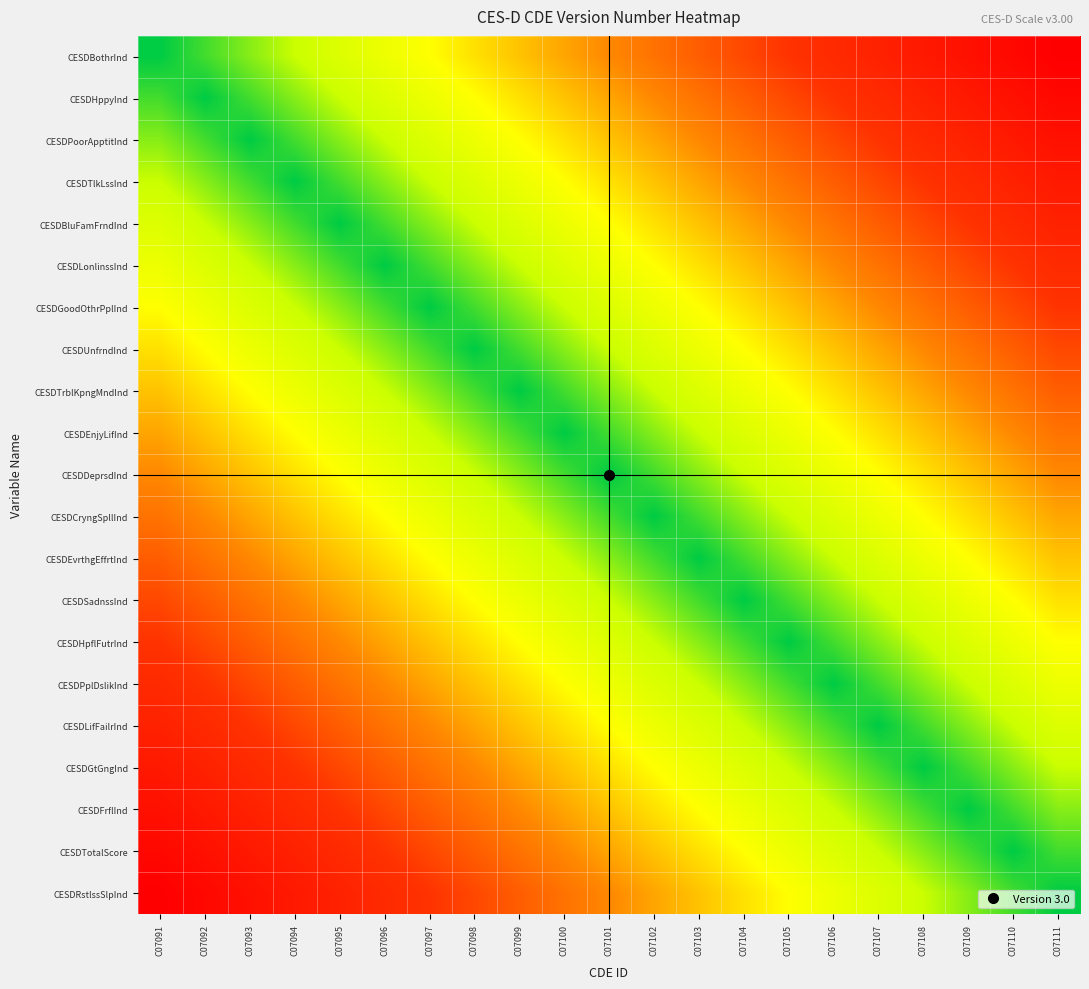

Reading left to right, extract all data points from this chart.

CESDBothrInd: C07091=0.0	C07092=0.1	C07093=0.1	C07094=0.1	C07095=0.2	C07096=0.2	C07097=0.3	C07098=0.3	C07099=0.4	C07100=0.5	C07101=0.5	C07102=0.6	C07103=0.6	C07104=0.7	C07105=0.7	C07106=0.8	C07107=0.8	C07108=0.8	C07109=0.9	C07110=0.9	C07111=1.0
CESDHppyInd: C07091=0.1	C07092=0.0	C07093=0.1	C07094=0.1	C07095=0.1	C07096=0.2	C07097=0.2	C07098=0.3	C07099=0.3	C07100=0.4	C07101=0.5	C07102=0.5	C07103=0.6	C07104=0.6	C07105=0.7	C07106=0.7	C07107=0.8	C07108=0.8	C07109=0.8	C07110=0.9	C07111=0.9
CESDPoorApptitInd: C07091=0.1	C07092=0.1	C07093=0.0	C07094=0.1	C07095=0.1	C07096=0.1	C07097=0.2	C07098=0.2	C07099=0.3	C07100=0.3	C07101=0.4	C07102=0.5	C07103=0.5	C07104=0.6	C07105=0.6	C07106=0.7	C07107=0.7	C07108=0.8	C07109=0.8	C07110=0.8	C07111=0.9
CESDTlkLssInd: C07091=0.1	C07092=0.1	C07093=0.1	C07094=0.0	C07095=0.1	C07096=0.1	C07097=0.1	C07098=0.2	C07099=0.2	C07100=0.3	C07101=0.3	C07102=0.4	C07103=0.5	C07104=0.5	C07105=0.6	C07106=0.6	C07107=0.7	C07108=0.7	C07109=0.8	C07110=0.8	C07111=0.8
CESDBluFamFrndInd: C07091=0.2	C07092=0.1	C07093=0.1	C07094=0.1	C07095=0.0	C07096=0.1	C07097=0.1	C07098=0.1	C07099=0.2	C07100=0.2	C07101=0.3	C07102=0.3	C07103=0.4	C07104=0.5	C07105=0.5	C07106=0.6	C07107=0.6	C07108=0.7	C07109=0.7	C07110=0.8	C07111=0.8
CESDLonlinssInd: C07091=0.2	C07092=0.2	C07093=0.1	C07094=0.1	C07095=0.1	C07096=0.0	C07097=0.1	C07098=0.1	C07099=0.1	C07100=0.2	C07101=0.2	C07102=0.3	C07103=0.3	C07104=0.4	C07105=0.5	C07106=0.5	C07107=0.6	C07108=0.6	C07109=0.7	C07110=0.7	C07111=0.8
CESDGoodOthrPplInd: C07091=0.3	C07092=0.2	C07093=0.2	C07094=0.1	C07095=0.1	C07096=0.1	C07097=0.0	C07098=0.1	C07099=0.1	C07100=0.1	C07101=0.2	C07102=0.2	C07103=0.3	C07104=0.3	C07105=0.4	C07106=0.5	C07107=0.5	C07108=0.6	C07109=0.6	C07110=0.7	C07111=0.7
CESDUnfrndInd: C07091=0.3	C07092=0.3	C07093=0.2	C07094=0.2	C07095=0.1	C07096=0.1	C07097=0.1	C07098=0.0	C07099=0.1	C07100=0.1	C07101=0.1	C07102=0.2	C07103=0.2	C07104=0.3	C07105=0.3	C07106=0.4	C07107=0.5	C07108=0.5	C07109=0.6	C07110=0.6	C07111=0.7
CESDTrblKpngMndInd: C07091=0.4	C07092=0.3	C07093=0.3	C07094=0.2	C07095=0.2	C07096=0.1	C07097=0.1	C07098=0.1	C07099=0.0	C07100=0.1	C07101=0.1	C07102=0.1	C07103=0.2	C07104=0.2	C07105=0.3	C07106=0.3	C07107=0.4	C07108=0.5	C07109=0.5	C07110=0.6	C07111=0.6
CESDEnjyLifInd: C07091=0.5	C07092=0.4	C07093=0.3	C07094=0.3	C07095=0.2	C07096=0.2	C07097=0.1	C07098=0.1	C07099=0.1	C07100=0.0	C07101=0.1	C07102=0.1	C07103=0.1	C07104=0.2	C07105=0.2	C07106=0.3	C07107=0.3	C07108=0.4	C07109=0.5	C07110=0.5	C07111=0.6
CESDDeprsdInd: C07091=0.5	C07092=0.5	C07093=0.4	C07094=0.3	C07095=0.3	C07096=0.2	C07097=0.2	C07098=0.1	C07099=0.1	C07100=0.1	C07101=0.0	C07102=0.1	C07103=0.1	C07104=0.1	C07105=0.2	C07106=0.2	C07107=0.3	C07108=0.3	C07109=0.4	C07110=0.5	C07111=0.5
CESDCryngSpllInd: C07091=0.6	C07092=0.5	C07093=0.5	C07094=0.4	C07095=0.3	C07096=0.3	C07097=0.2	C07098=0.2	C07099=0.1	C07100=0.1	C07101=0.1	C07102=0.0	C07103=0.1	C07104=0.1	C07105=0.1	C07106=0.2	C07107=0.2	C07108=0.3	C07109=0.3	C07110=0.4	C07111=0.5
CESDEvrthgEffrtInd: C07091=0.6	C07092=0.6	C07093=0.5	C07094=0.5	C07095=0.4	C07096=0.3	C07097=0.3	C07098=0.2	C07099=0.2	C07100=0.1	C07101=0.1	C07102=0.1	C07103=0.0	C07104=0.1	C07105=0.1	C07106=0.1	C07107=0.2	C07108=0.2	C07109=0.3	C07110=0.3	C07111=0.4
CESDSadnssInd: C07091=0.7	C07092=0.6	C07093=0.6	C07094=0.5	C07095=0.5	C07096=0.4	C07097=0.3	C07098=0.3	C07099=0.2	C07100=0.2	C07101=0.1	C07102=0.1	C07103=0.1	C07104=0.0	C07105=0.1	C07106=0.1	C07107=0.1	C07108=0.2	C07109=0.2	C07110=0.3	C07111=0.3
CESDHpflFutrInd: C07091=0.7	C07092=0.7	C07093=0.6	C07094=0.6	C07095=0.5	C07096=0.5	C07097=0.4	C07098=0.3	C07099=0.3	C07100=0.2	C07101=0.2	C07102=0.1	C07103=0.1	C07104=0.1	C07105=0.0	C07106=0.1	C07107=0.1	C07108=0.1	C07109=0.2	C07110=0.2	C07111=0.3
CESDPplDslikInd: C07091=0.8	C07092=0.7	C07093=0.7	C07094=0.6	C07095=0.6	C07096=0.5	C07097=0.5	C07098=0.4	C07099=0.3	C07100=0.3	C07101=0.2	C07102=0.2	C07103=0.1	C07104=0.1	C07105=0.1	C07106=0.0	C07107=0.1	C07108=0.1	C07109=0.1	C07110=0.2	C07111=0.2
CESDLifFailrInd: C07091=0.8	C07092=0.8	C07093=0.7	C07094=0.7	C07095=0.6	C07096=0.6	C07097=0.5	C07098=0.5	C07099=0.4	C07100=0.3	C07101=0.3	C07102=0.2	C07103=0.2	C07104=0.1	C07105=0.1	C07106=0.1	C07107=0.0	C07108=0.1	C07109=0.1	C07110=0.1	C07111=0.2
CESDGtGngInd: C07091=0.8	C07092=0.8	C07093=0.8	C07094=0.7	C07095=0.7	C07096=0.6	C07097=0.6	C07098=0.5	C07099=0.5	C07100=0.4	C07101=0.3	C07102=0.3	C07103=0.2	C07104=0.2	C07105=0.1	C07106=0.1	C07107=0.1	C07108=0.0	C07109=0.1	C07110=0.1	C07111=0.1
CESDFrflInd: C07091=0.9	C07092=0.8	C07093=0.8	C07094=0.8	C07095=0.7	C07096=0.7	C07097=0.6	C07098=0.6	C07099=0.5	C07100=0.5	C07101=0.4	C07102=0.3	C07103=0.3	C07104=0.2	C07105=0.2	C07106=0.1	C07107=0.1	C07108=0.1	C07109=0.0	C07110=0.1	C07111=0.1
CESDTotalScore: C07091=0.9	C07092=0.9	C07093=0.8	C07094=0.8	C07095=0.8	C07096=0.7	C07097=0.7	C07098=0.6	C07099=0.6	C07100=0.5	C07101=0.5	C07102=0.4	C07103=0.3	C07104=0.3	C07105=0.2	C07106=0.2	C07107=0.1	C07108=0.1	C07109=0.1	C07110=0.0	C07111=0.1
CESDRstlssSlpInd: C07091=1.0	C07092=0.9	C07093=0.9	C07094=0.8	C07095=0.8	C07096=0.8	C07097=0.7	C07098=0.7	C07099=0.6	C07100=0.6	C07101=0.5	C07102=0.5	C07103=0.4	C07104=0.3	C07105=0.3	C07106=0.2	C07107=0.2	C07108=0.1	C07109=0.1	C07110=0.1	C07111=0.0